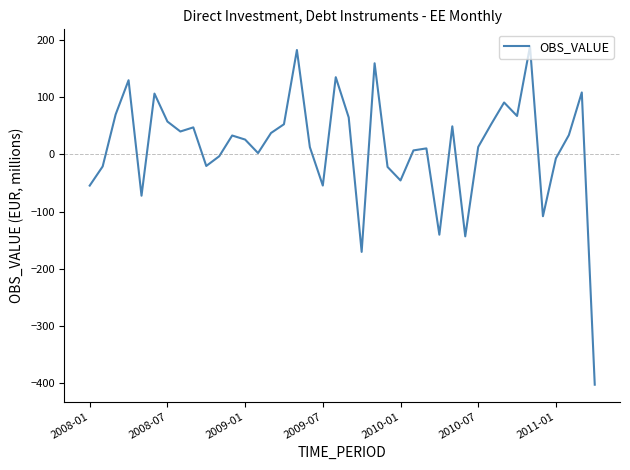

True or false: there are more than 0 points higher than both neighbors.

True